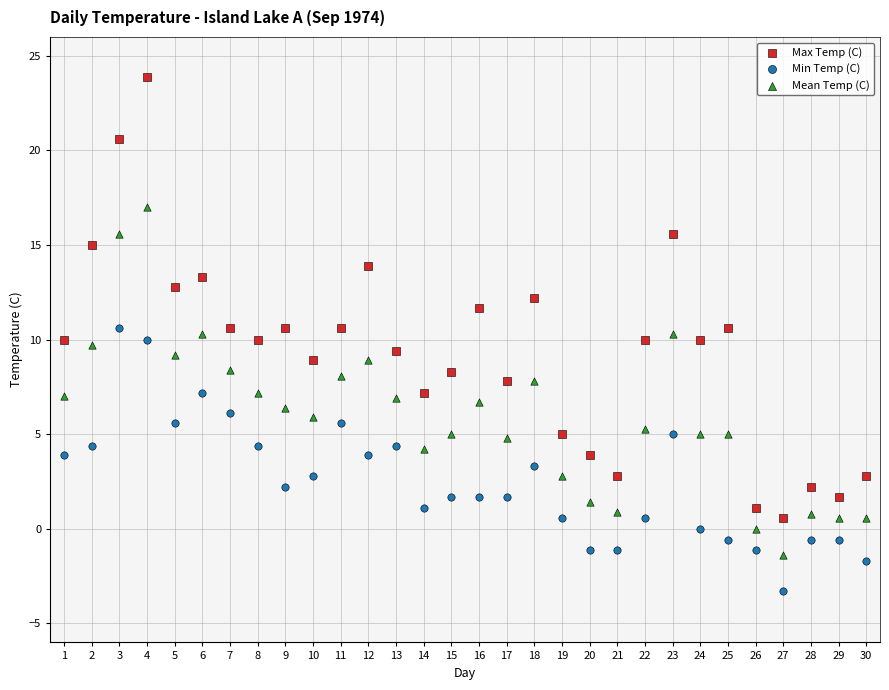

Across all data points, what is the range of Y values (max minus min)?

27.2